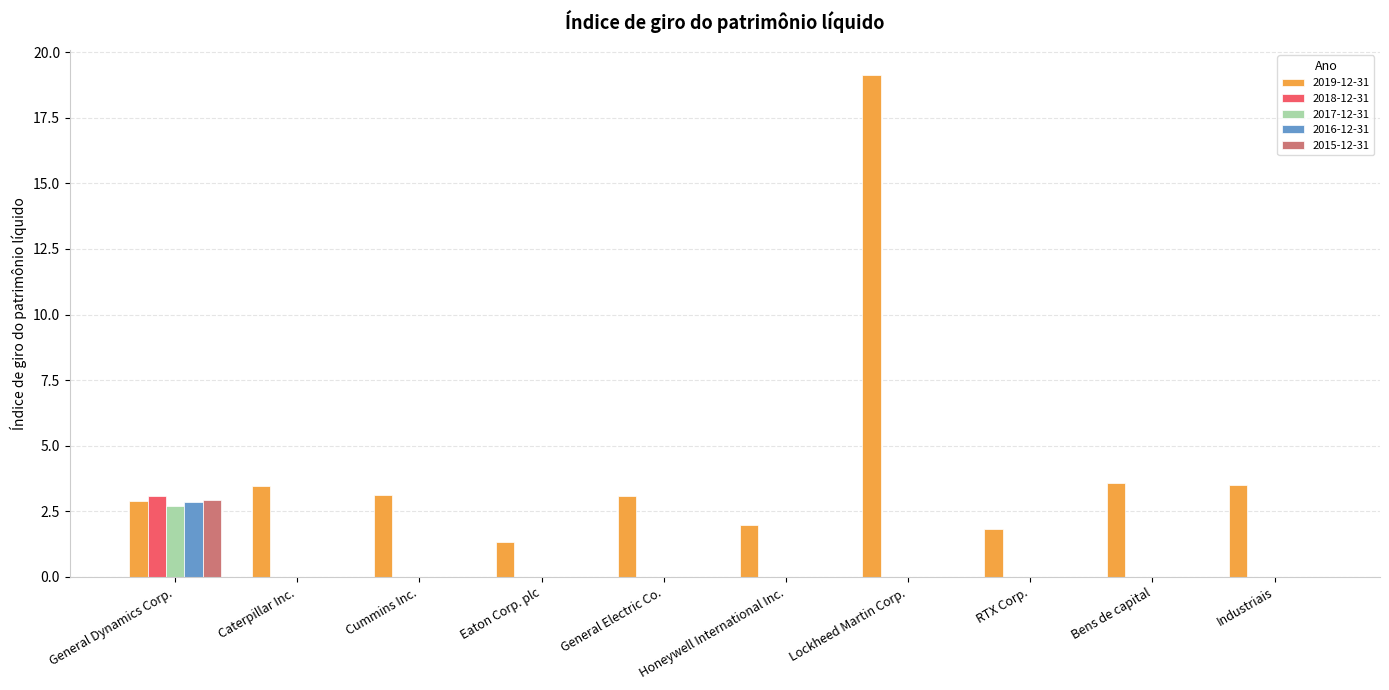

The 2016-12-31 series shows 1.2 at Caterpillar Inc.. True or false?

False